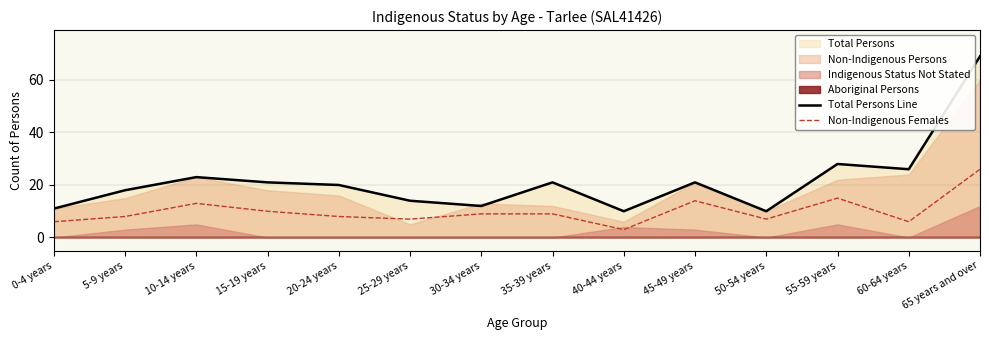

True or false: Total Persons Line and Non-Indigenous Females intersect in this chart.

False